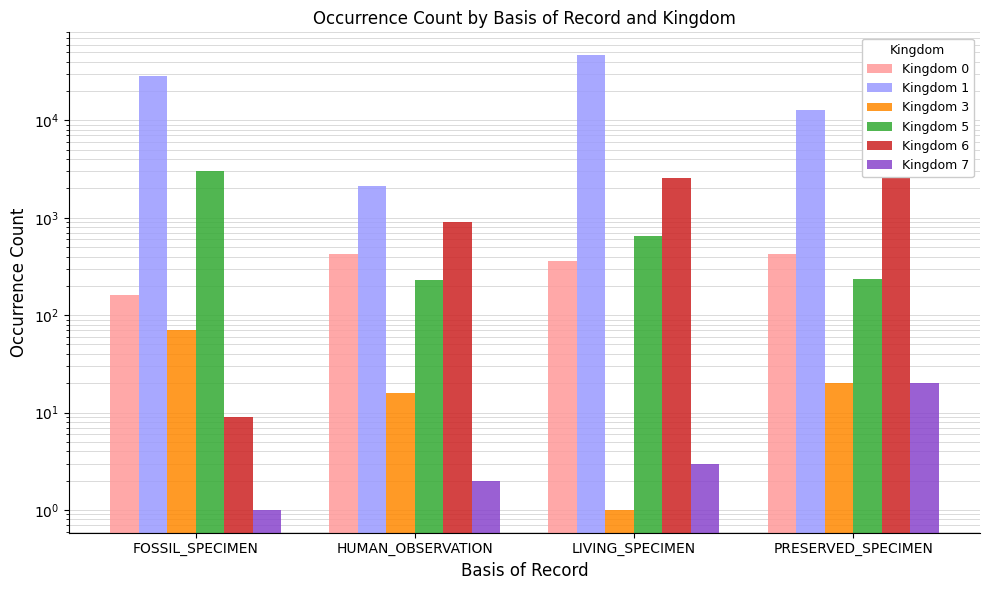

Which series has the largest total across all categories?

Kingdom 1